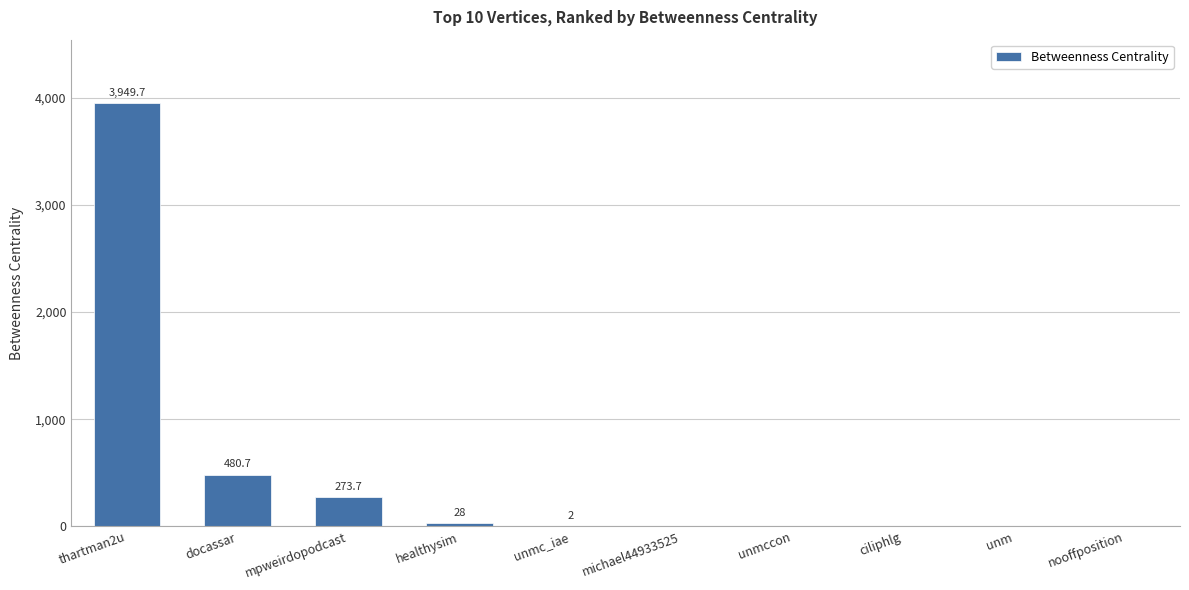

Reading left to right, list all the values displayed in this chart.

3949.7	480.7	273.7	28.0	2.0	0.0	0.0	0.0	0.0	0.0